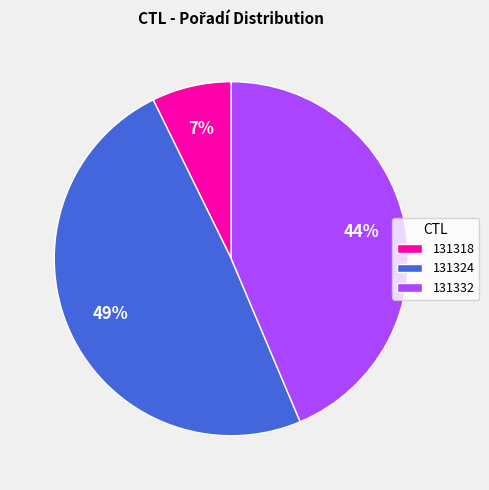

Does any single category account for the majority?

No